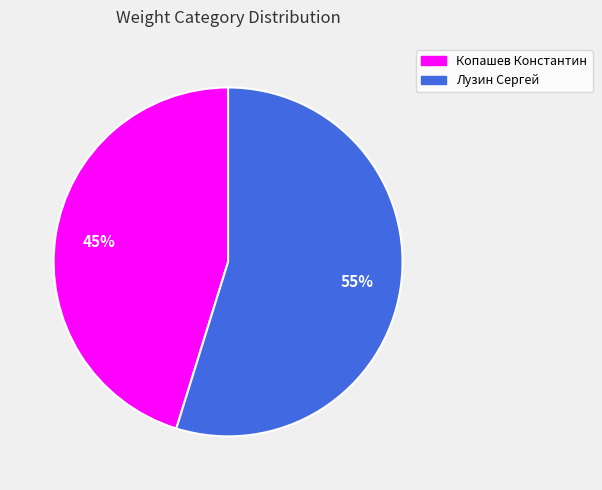

Between Копашев Константин and Лузин Сергей, which is larger?

Лузин Сергей